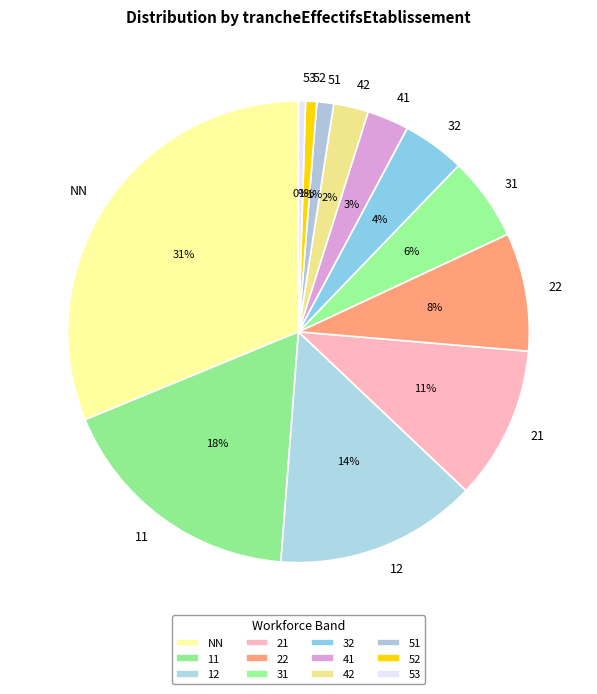

The 11 slice represents 23% of the pie. True or false?

False